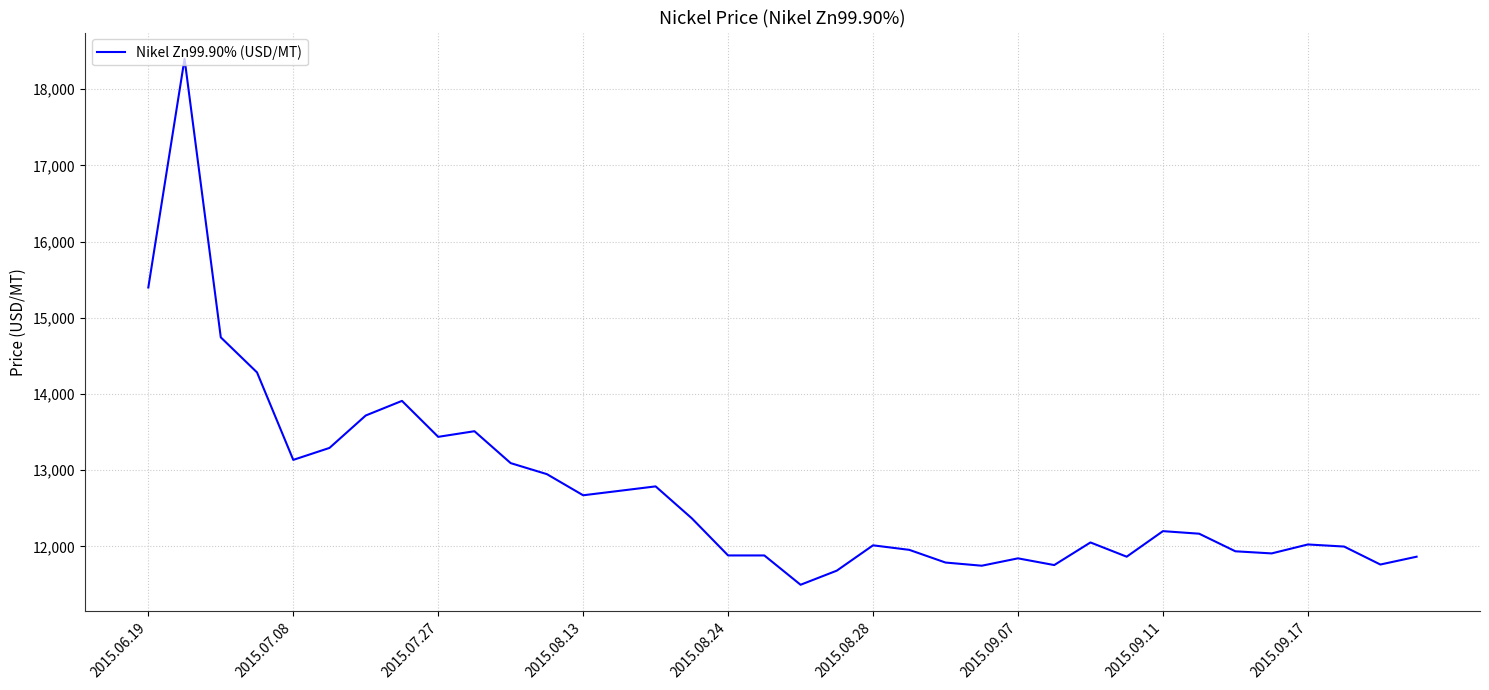

What is the difference between the maximum and minimum values?

6903.2